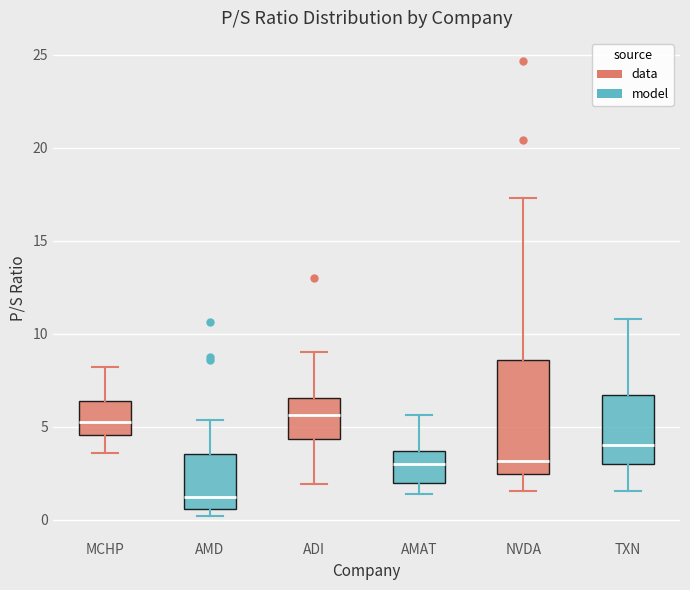

Reading left to right, transcribe this box plot: for each box, give where its median line is, the range the box spans, and where its two whiskers end, as read against the y-axis. The values are not printed on the chart, so give them approximately, as read against the axis.

MCHP: median 5.0, box 4.5 to 6.5, whiskers 3.5 to 8.0
AMD: median 1.0, box 0.5 to 3.5, whiskers 0.0 to 5.5
ADI: median 5.5, box 4.5 to 6.5, whiskers 2.0 to 9.0
AMAT: median 3.0, box 2.0 to 3.5, whiskers 1.5 to 5.5
NVDA: median 3.0, box 2.5 to 8.5, whiskers 1.5 to 17.5
TXN: median 4.0, box 3.0 to 6.5, whiskers 1.5 to 11.0